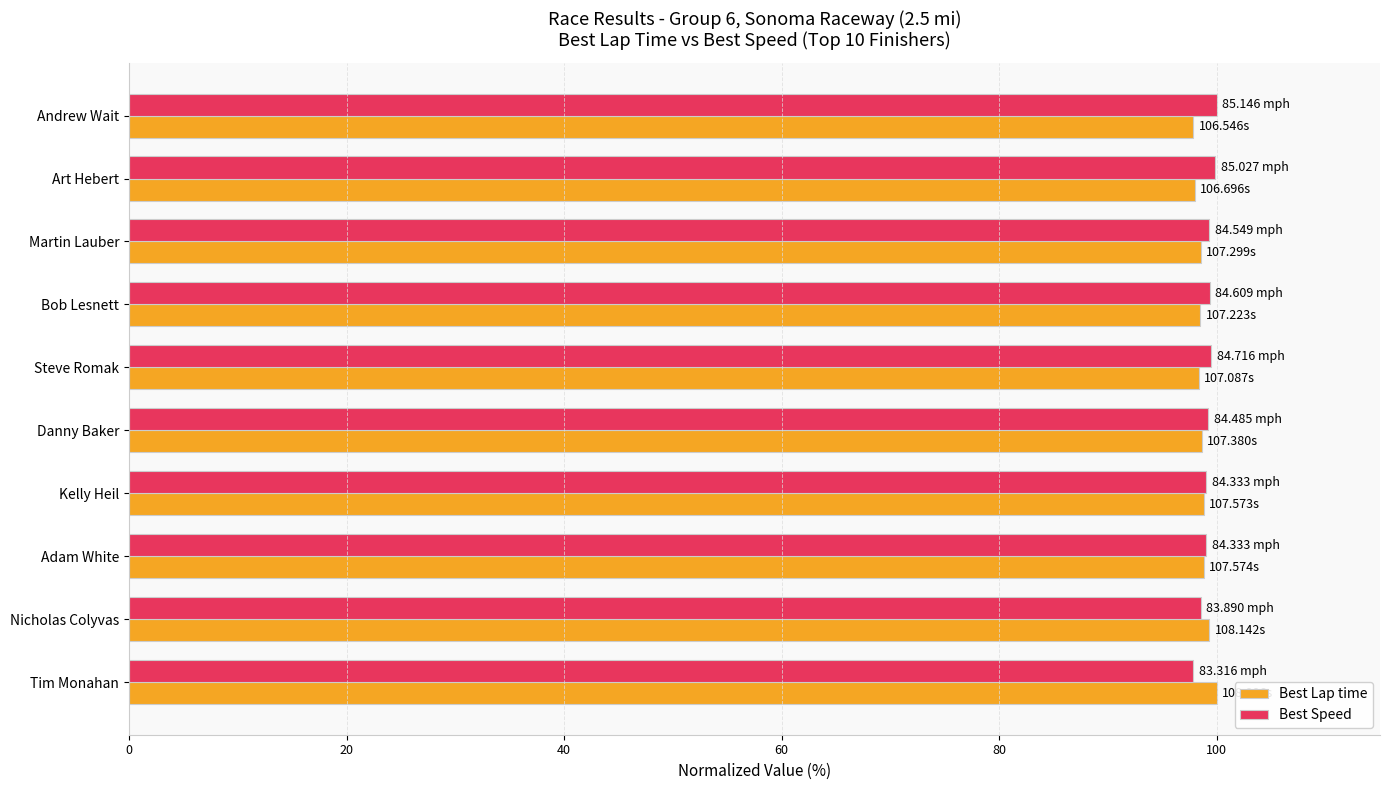

What is the sum of the Best Speed values at Kelly Heil and Steve Romak?

198.5